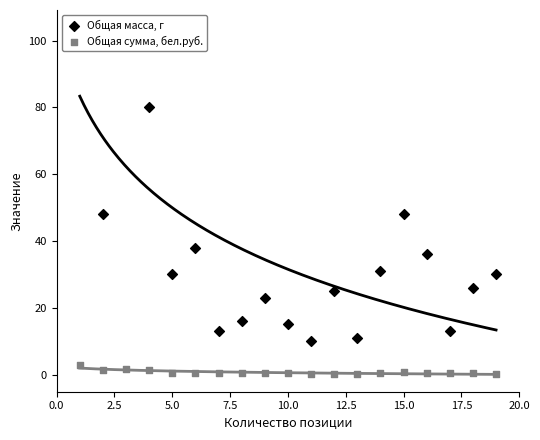

Is the value of Общая масса, г at 15.0 greater than the value of Общая сумма, бел.руб. at 5.0?

Yes